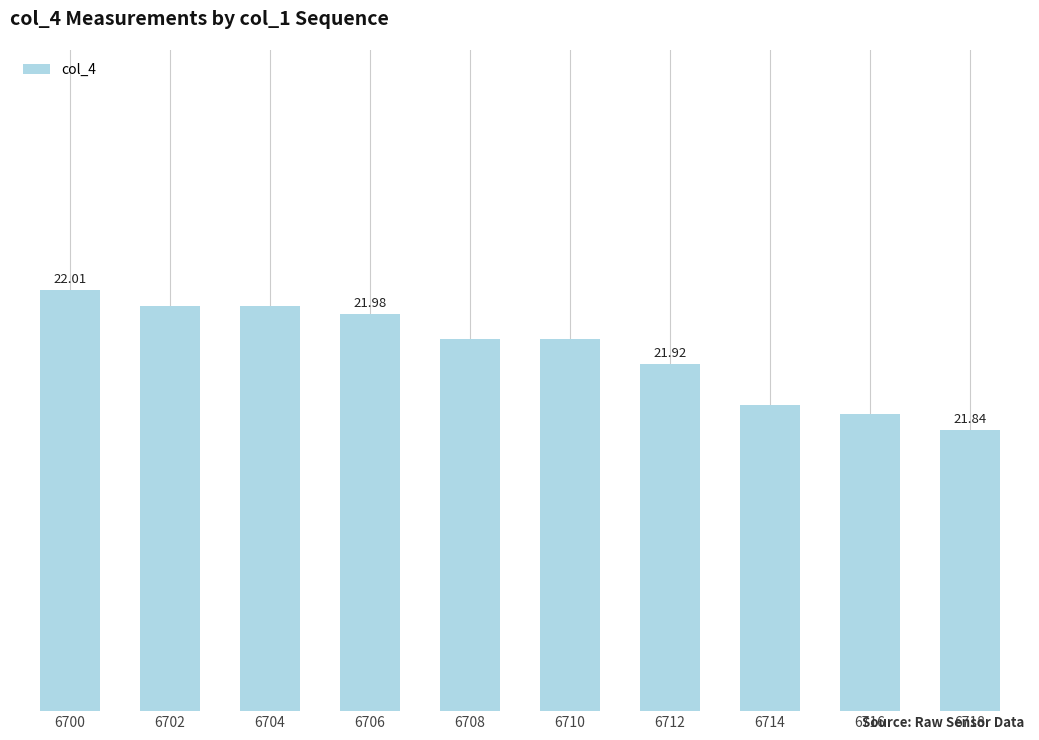

Which has a higher value, 6710 or 6716?

6710